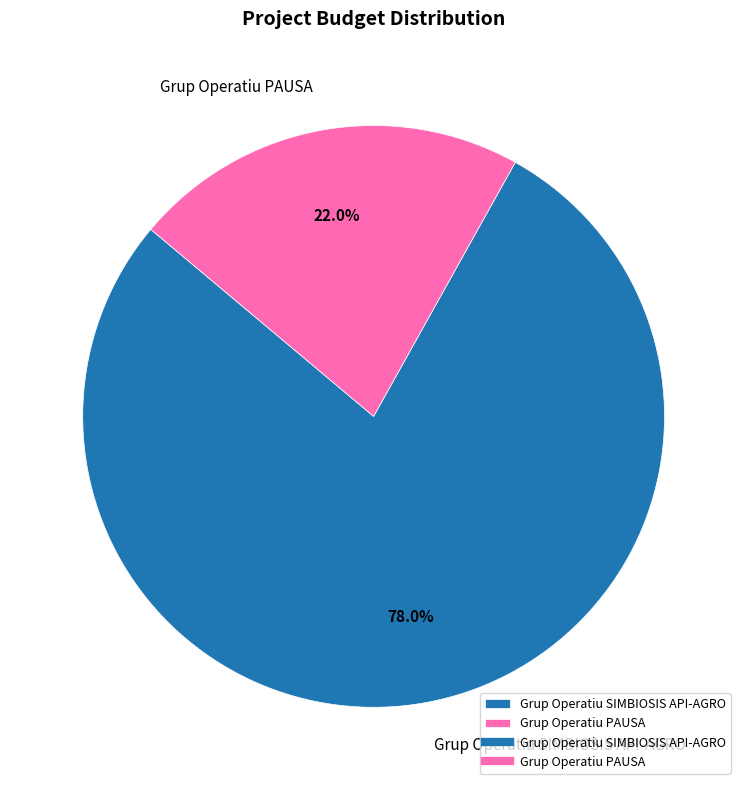

To the nearest percent, what is the difference between the Grup Operatiu PAUSA and Grup Operatiu SIMBIOSIS API-AGRO slice percentages?

56%